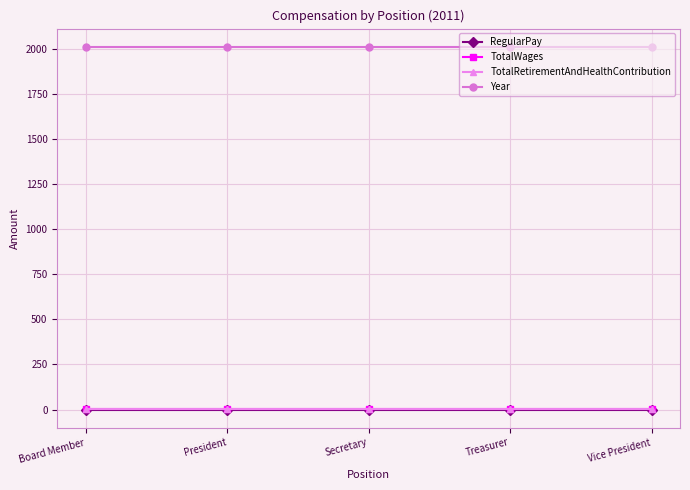

Is this an area chart (filled region under the line)?

No